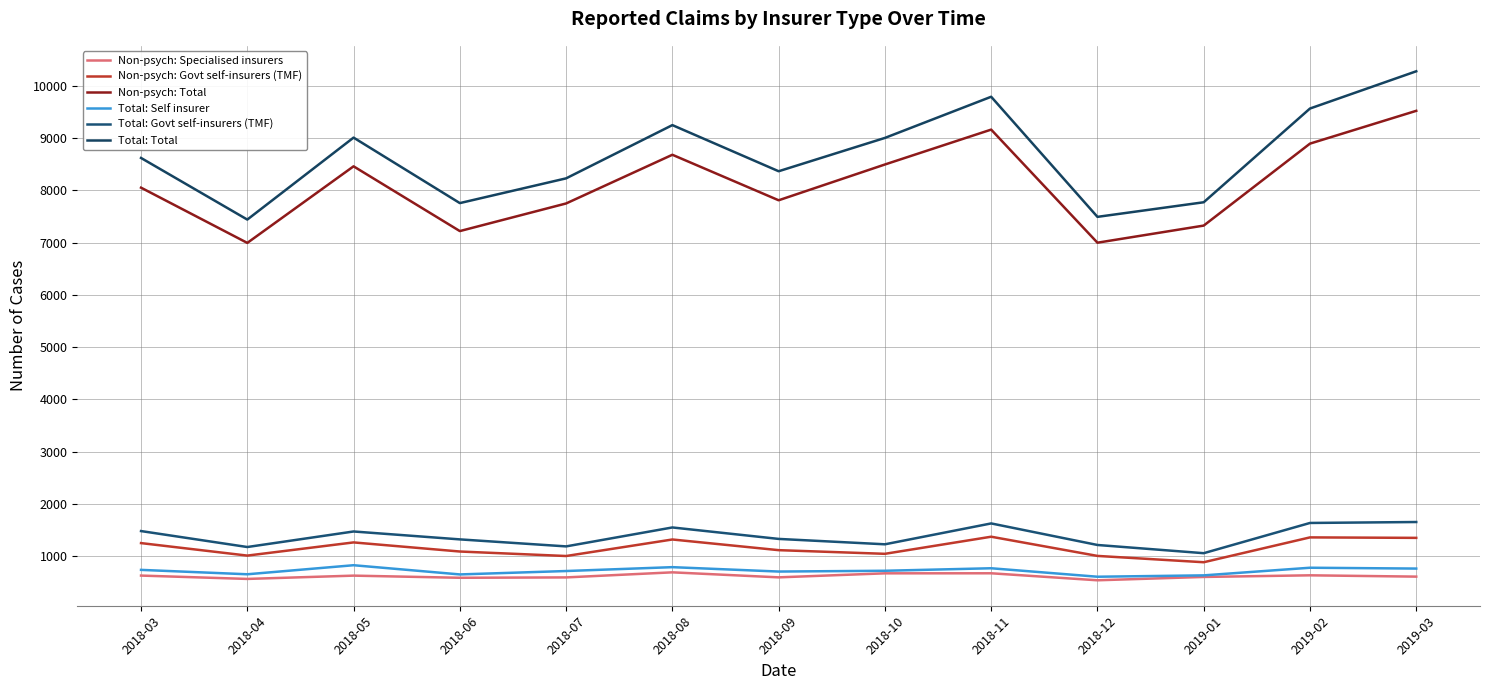

Which series has the largest range (max minus min)?

Total: Total